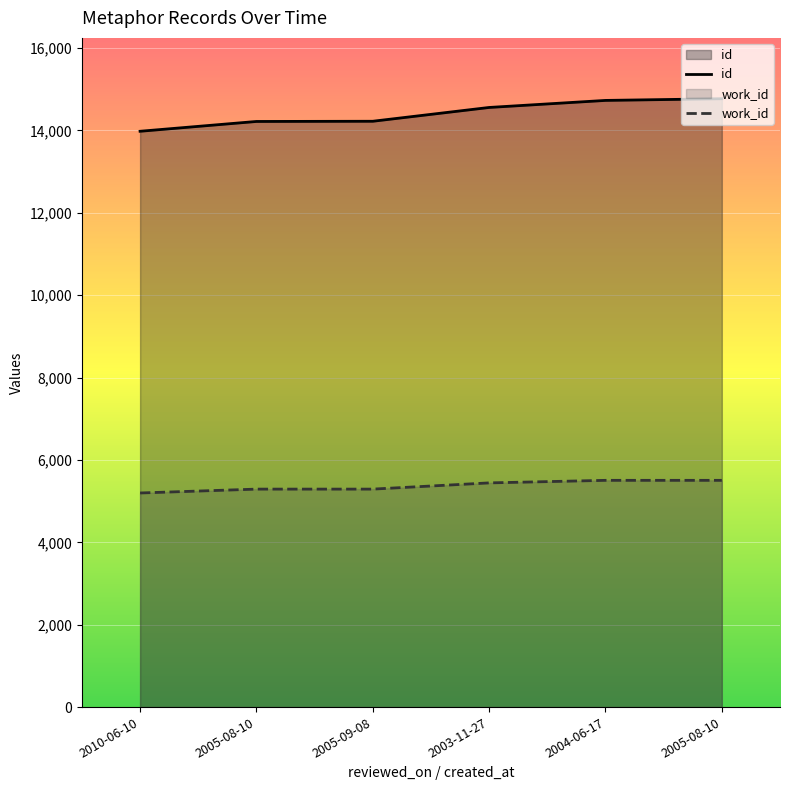

What is the maximum value shown in the chart?

14770